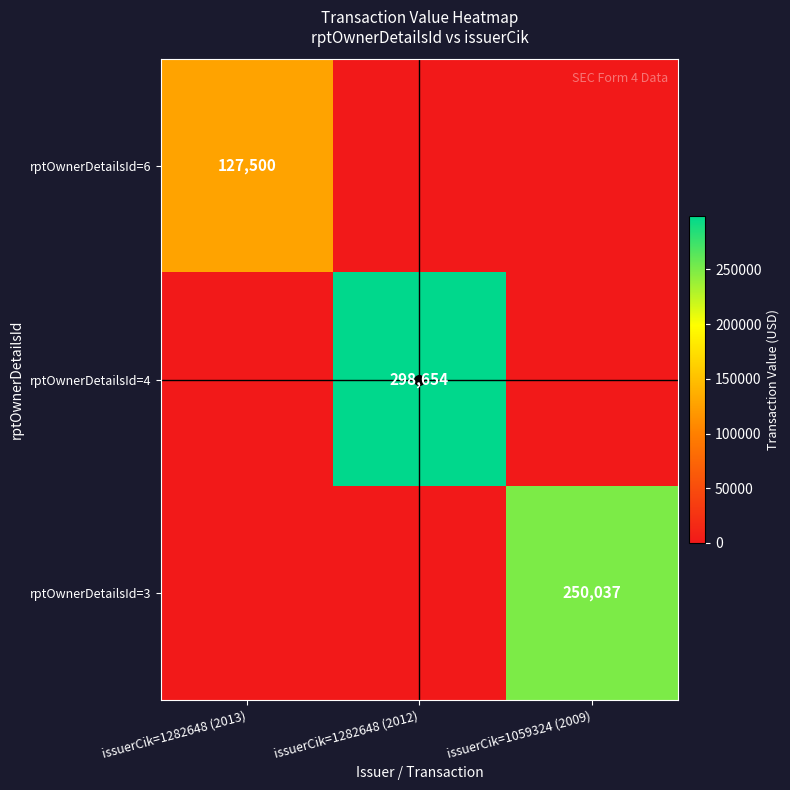

The rptOwnerDetailsId=4 series shows 298654 at issuerCik=1282648 (2012). True or false?

True